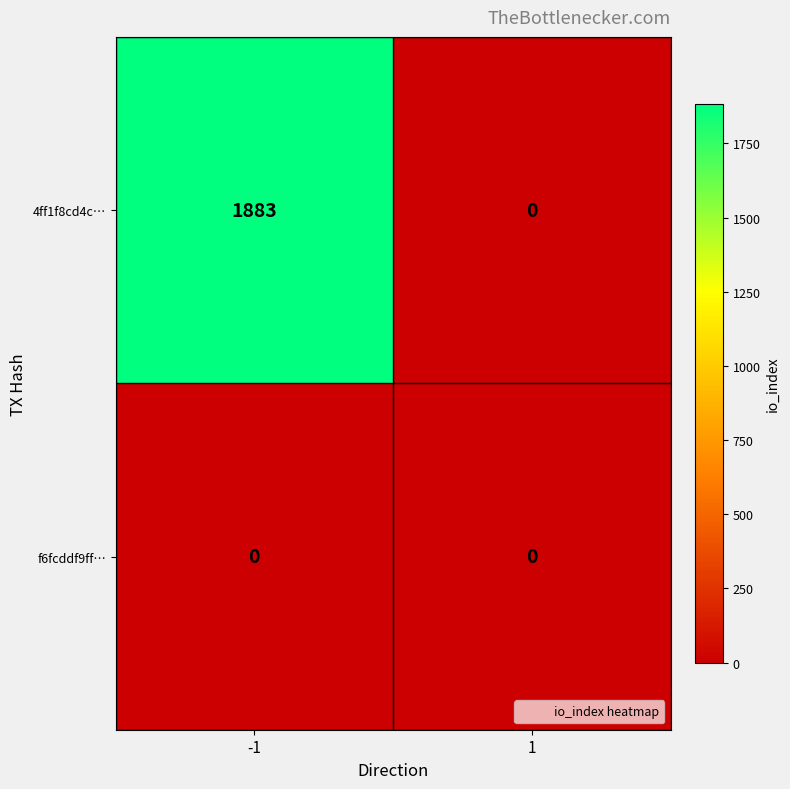

At which category is the sum across all series the highest?

-1